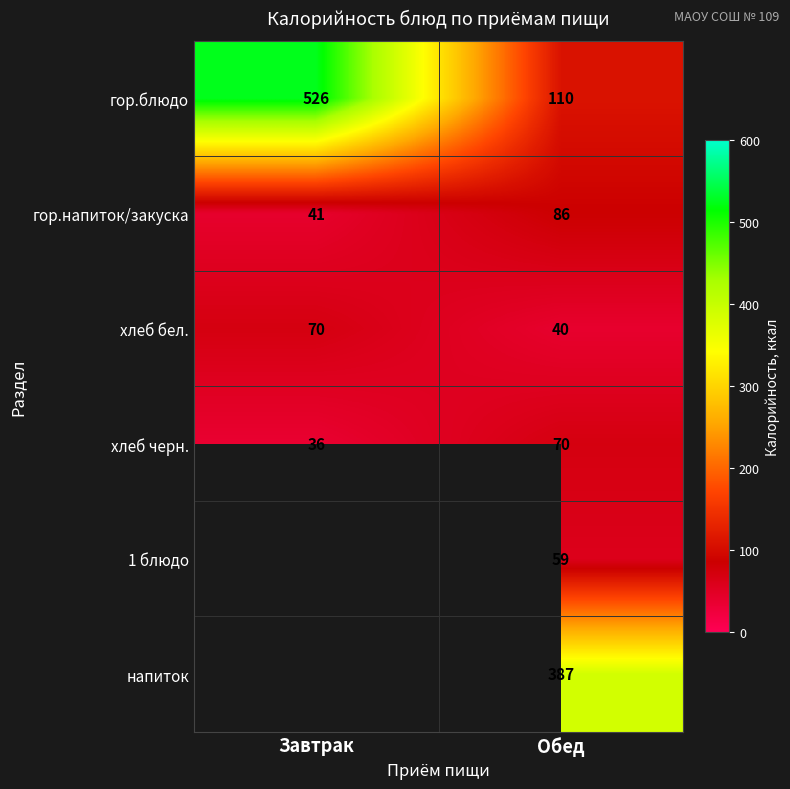

Where is хлеб черн. nearest to the value 53?

Завтрак